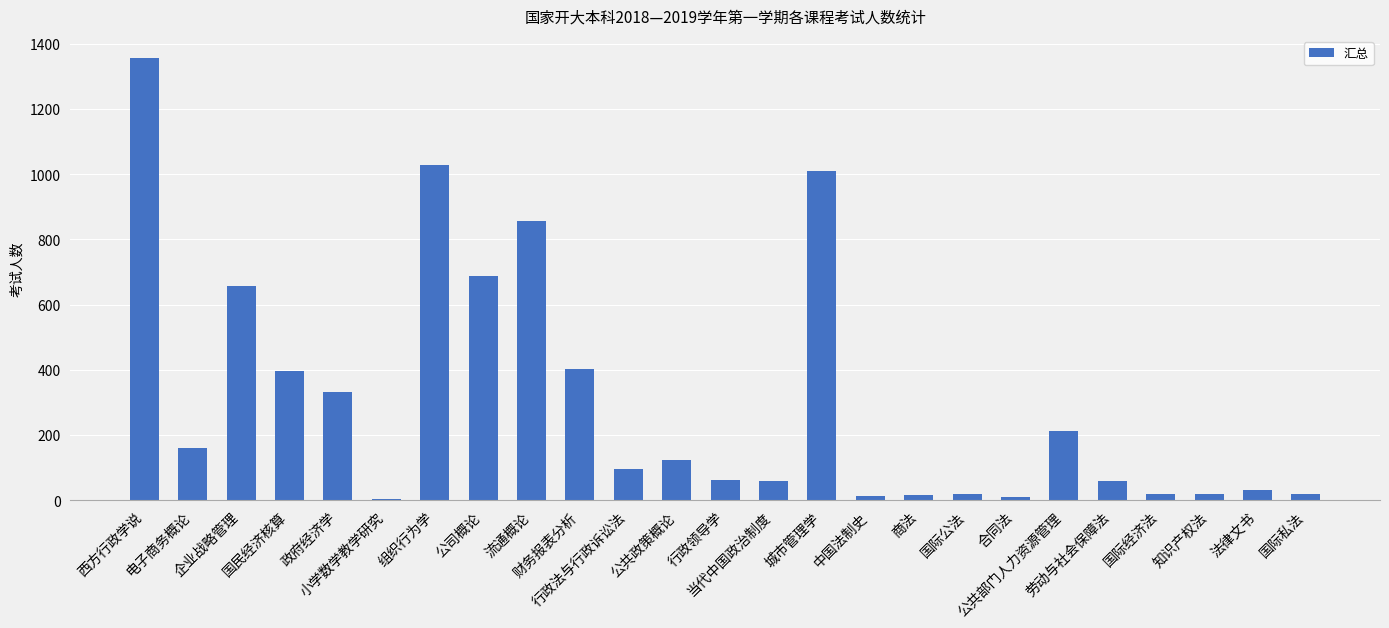

Where does the data first go above 96?

西方行政学说